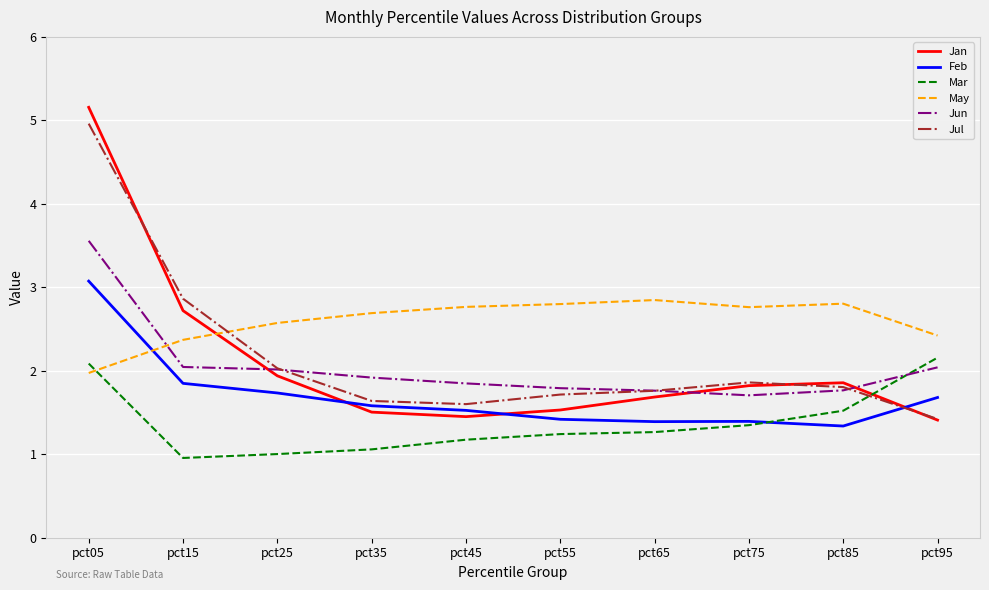

Which category has the lowest value in the Jul series?

pct95